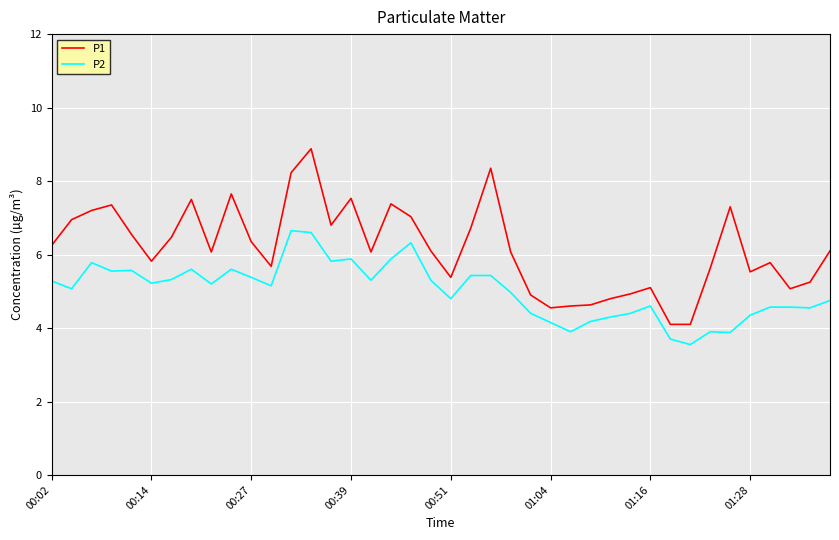

What is the greatest value displayed?

8.9